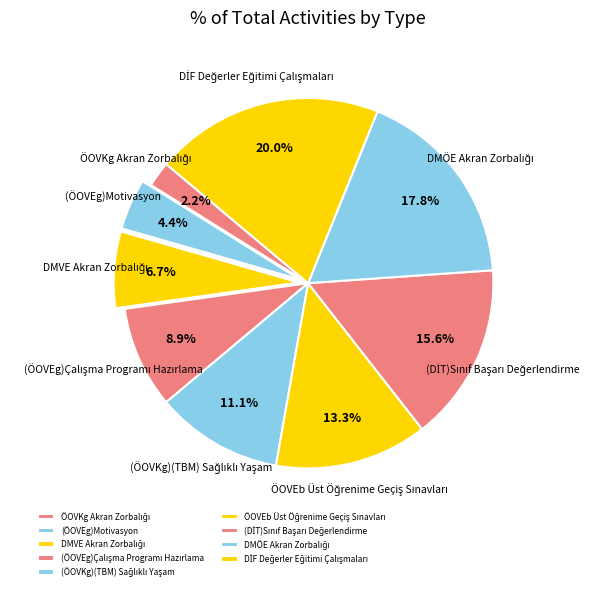

How much of the chart is everything except (ÖOVEg)Motivasyon?

95.6%